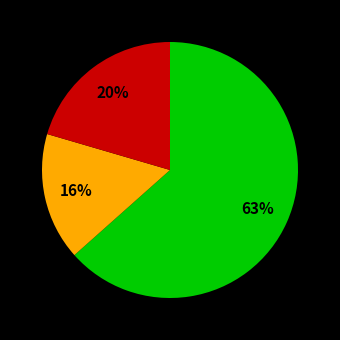

To the nearest percent, what is the average slice percentage?

33%